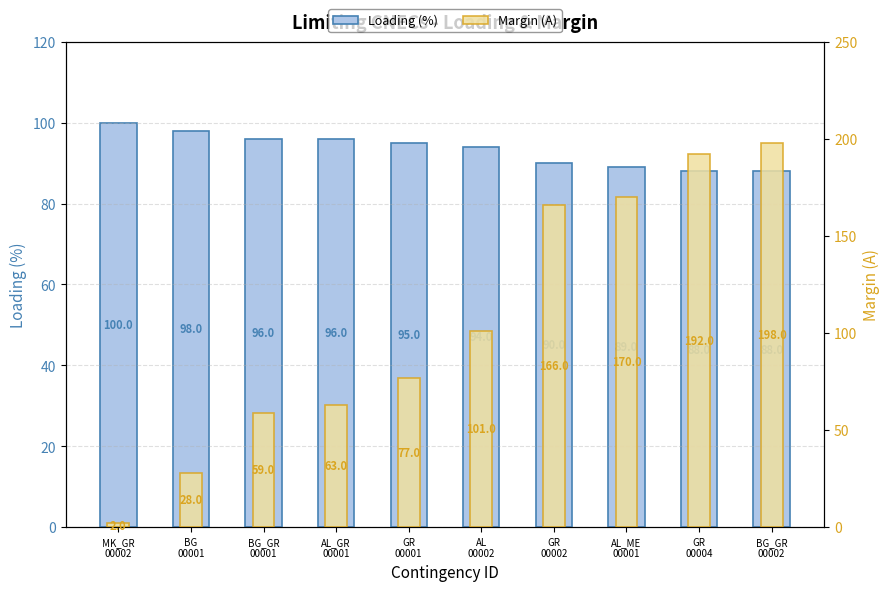

How many data points in Loading (%) are above 95?

4